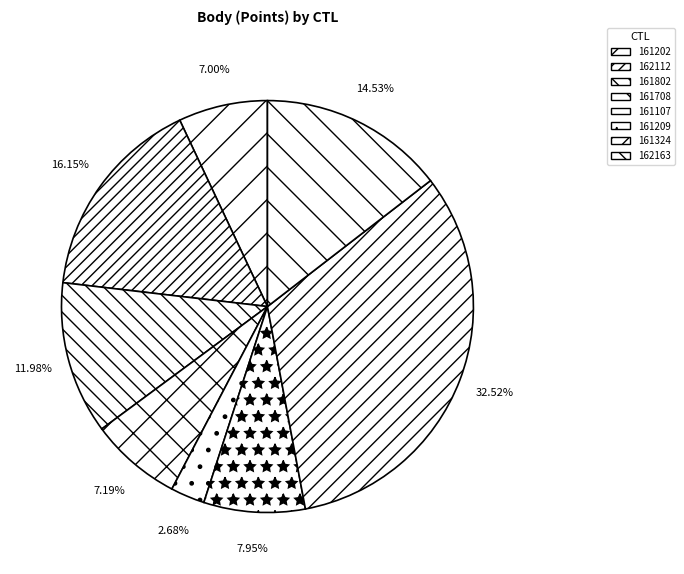

How many slices are in this pie chart?

8